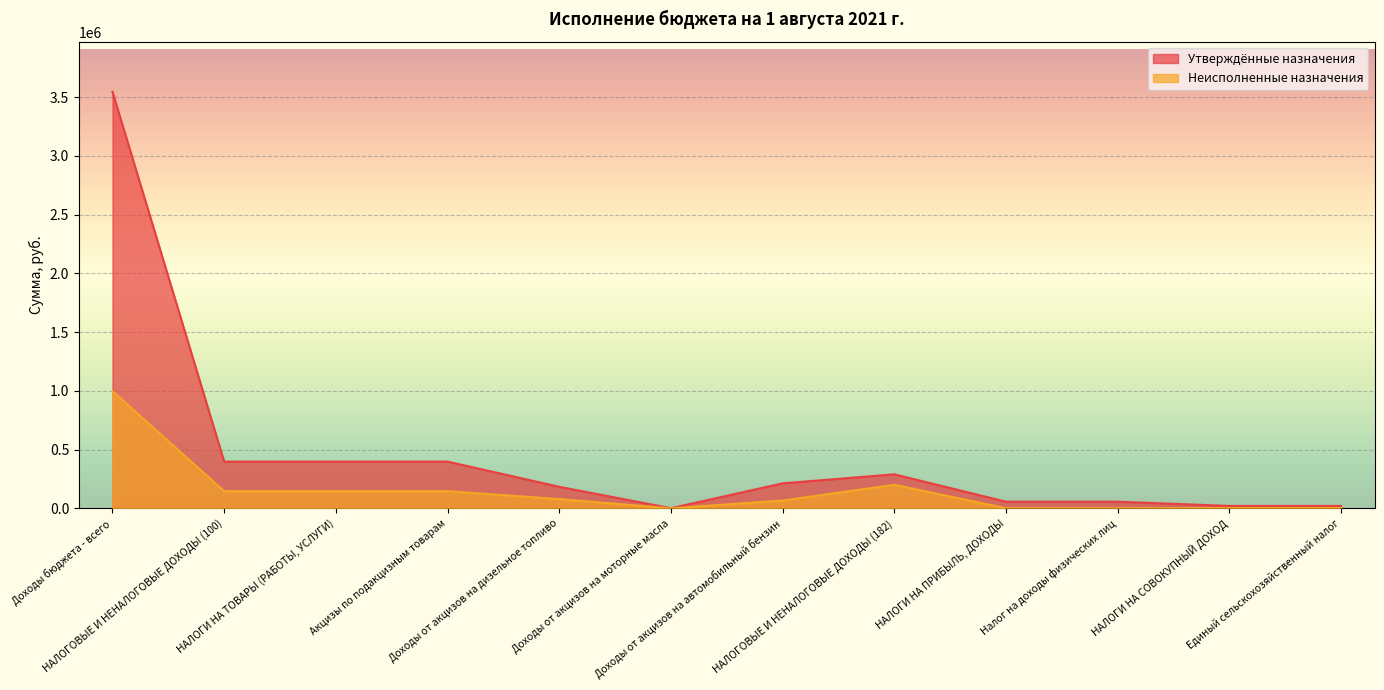

What are all the series names shown in the legend?

Утверждённые назначения, Неисполненные назначения